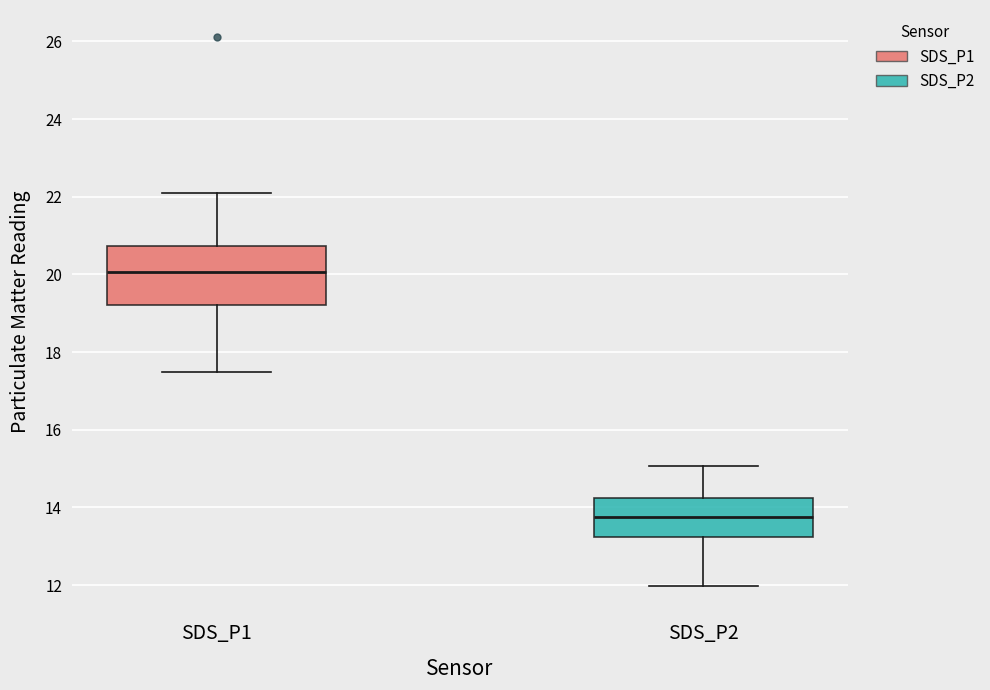

Reading left to right, read every box against the y-axis: the position of its median line, the range the box covers, and the ends of its whiskers. The values are not printed on the chart, so give them approximately, as read against the axis.

SDS_P1: median 20.0, box 19.2 to 20.8, whiskers 17.4 to 22.2
SDS_P2: median 13.8, box 13.2 to 14.2, whiskers 12.0 to 15.0